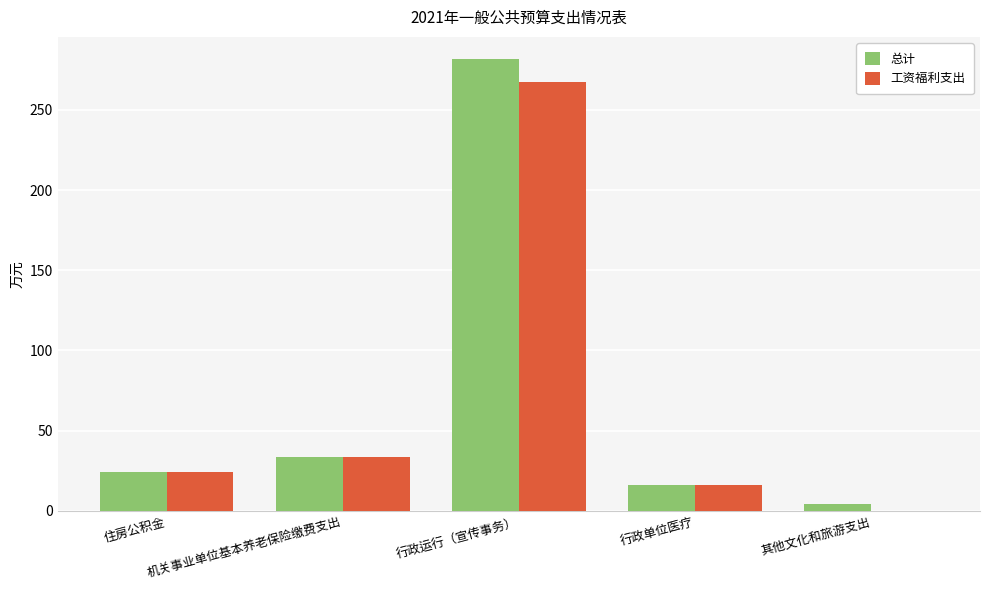

What is the sum of all 总计 values?

359.9